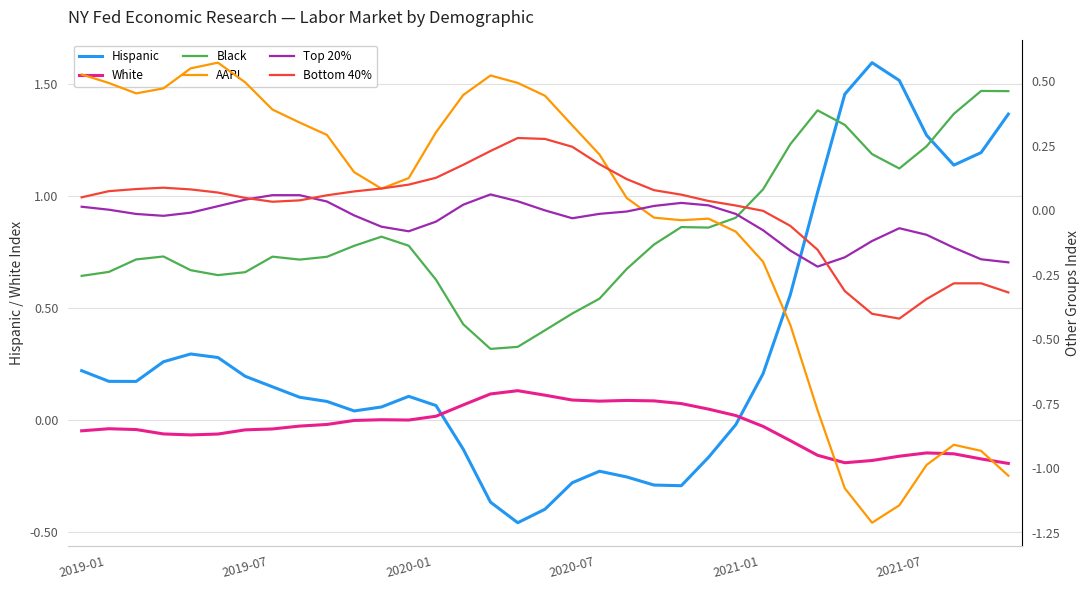

What is the greatest value displayed?

1.6